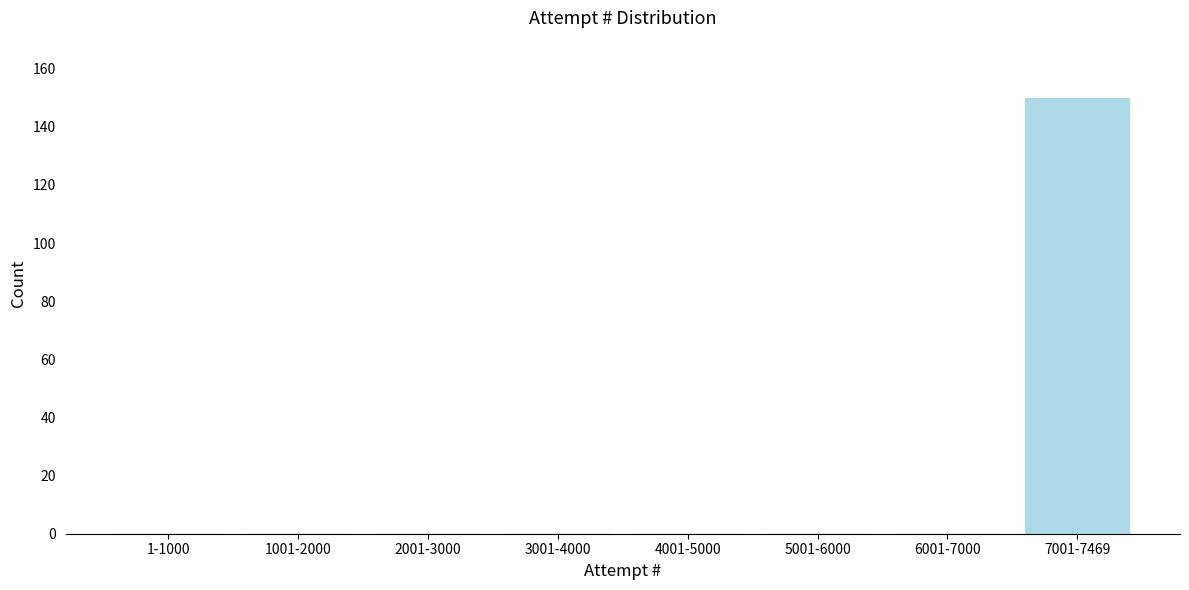

Reading left to right, extract all data points from this chart.

1-1000=0	1001-2000=0	2001-3000=0	3001-4000=0	4001-5000=0	5001-6000=0	6001-7000=0	7001-7469=150